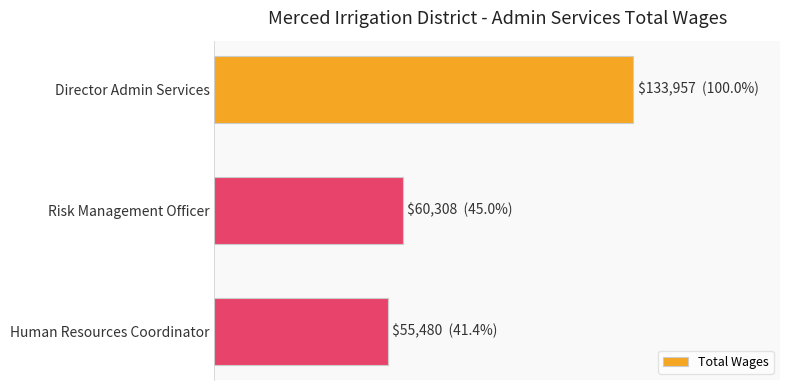

Where is the data nearest to the value 94718?

Risk Management Officer